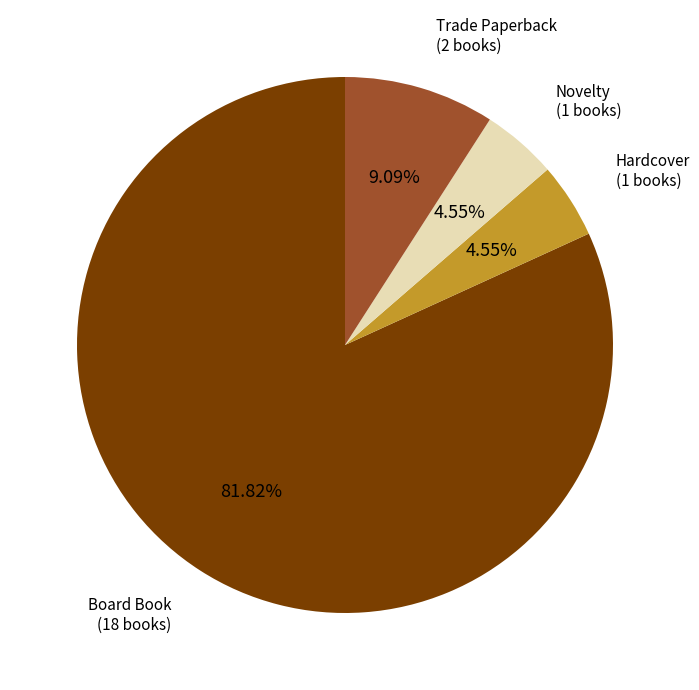

Does Board Book represent more than half of the total?

Yes